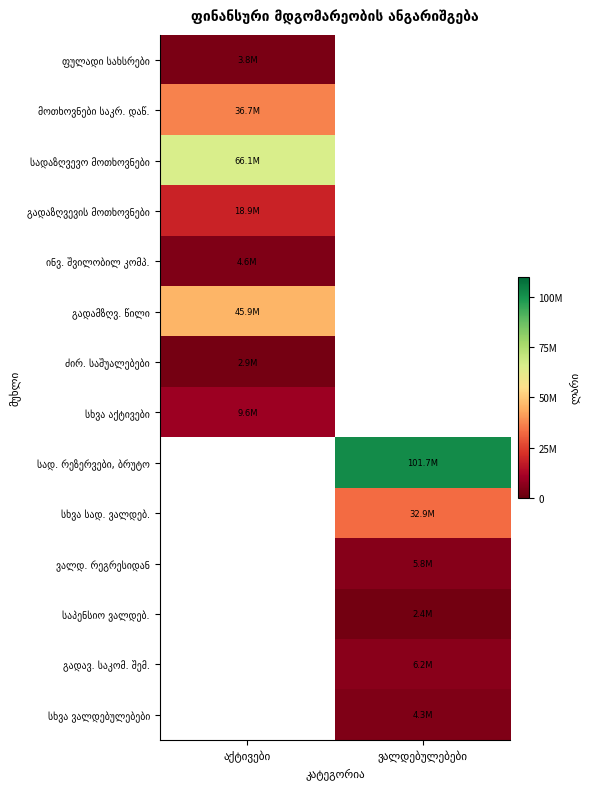

Which label corresponds to the smallest value in the chart?

ვალდებულებები